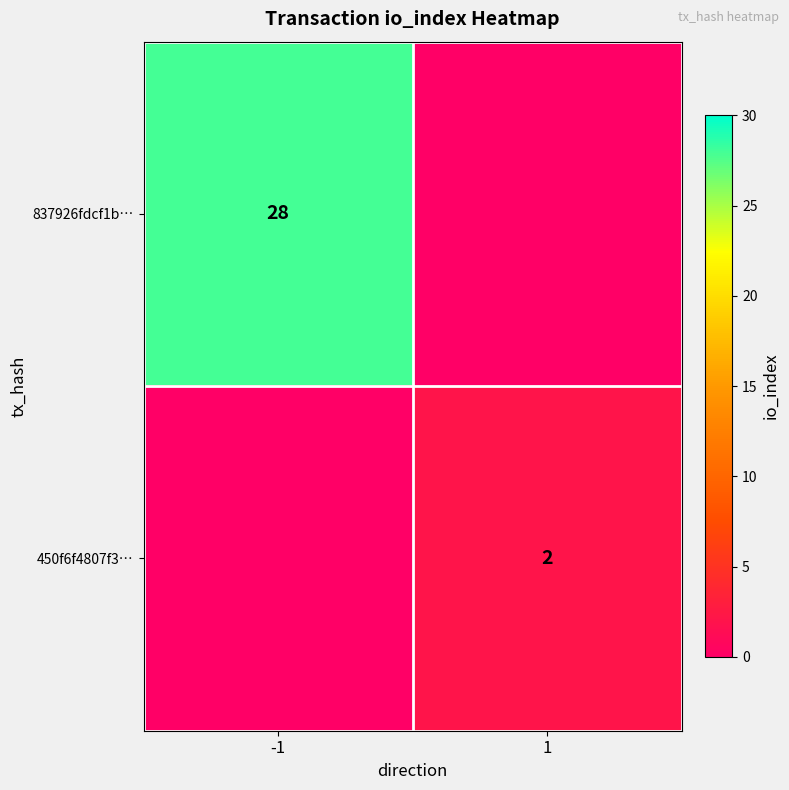

The 450f6f4807f3… series shows 2 at 1. True or false?

True